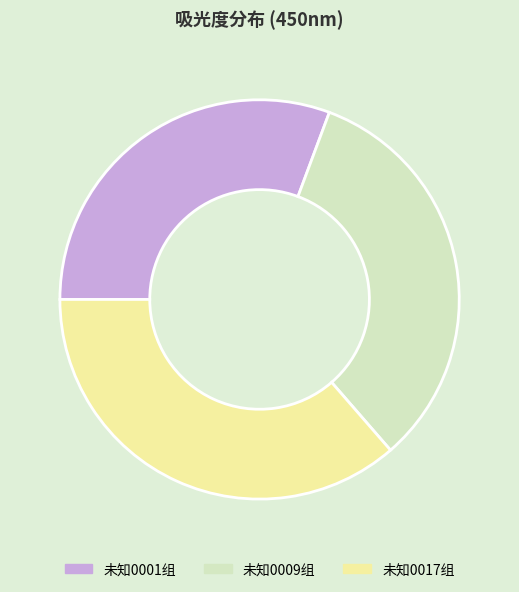

How many slices are in this pie chart?

3